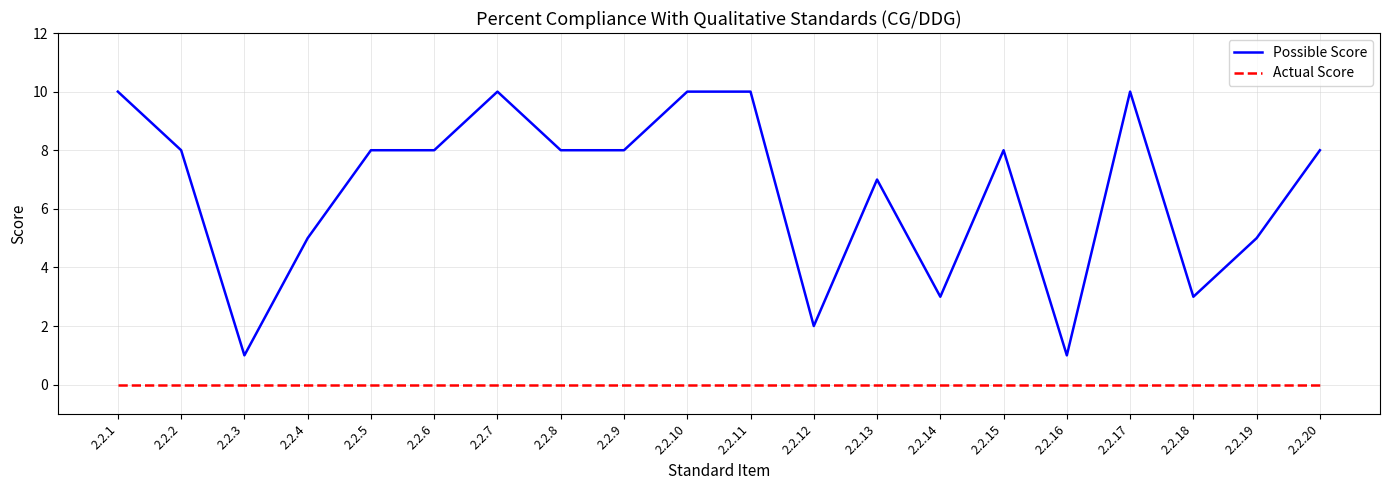

Which series changed the most between 2.2.7 and 2.2.20?

Possible Score